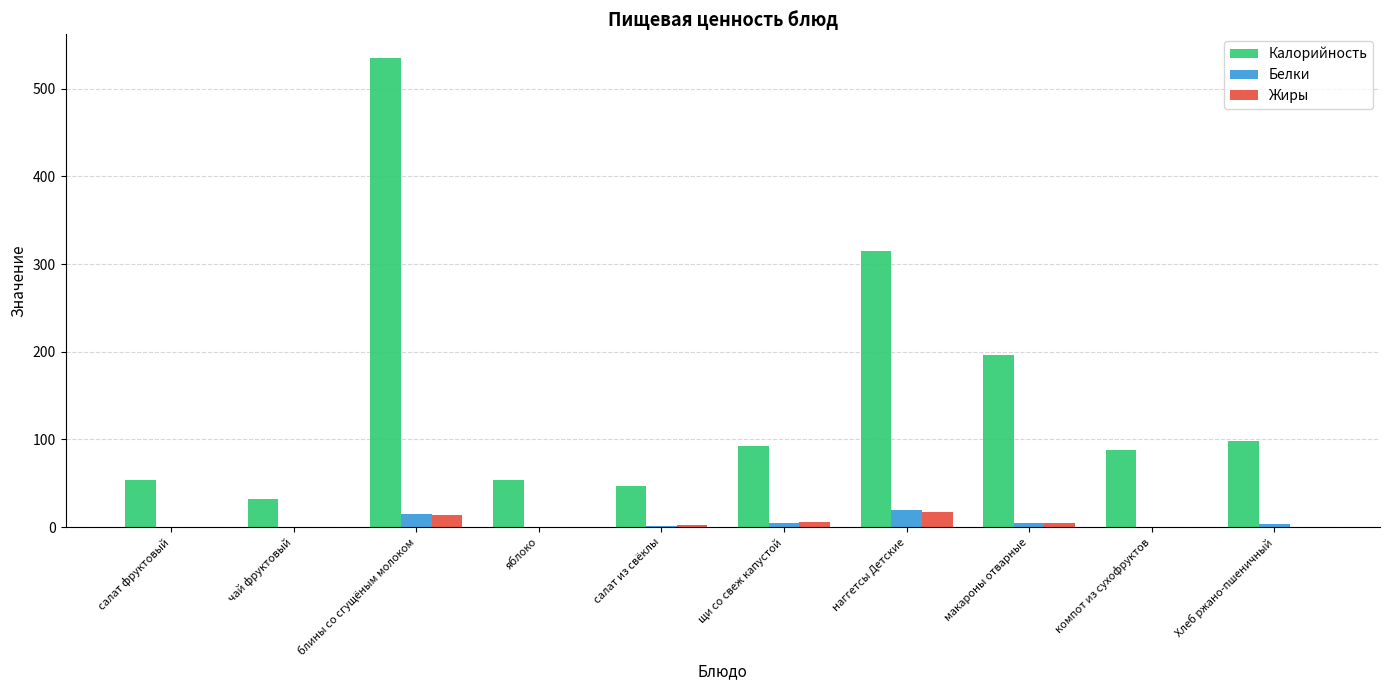

Is it true that Калорийность equals 90.5 at салат фруктовый?

False